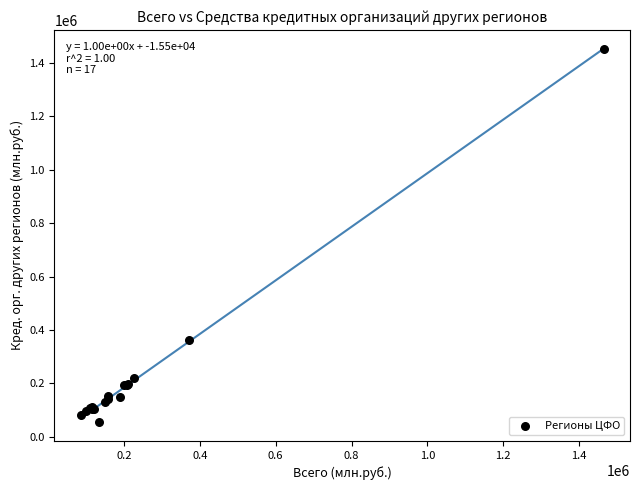

What Y value in the scatter plot is closest to 754007?

361434